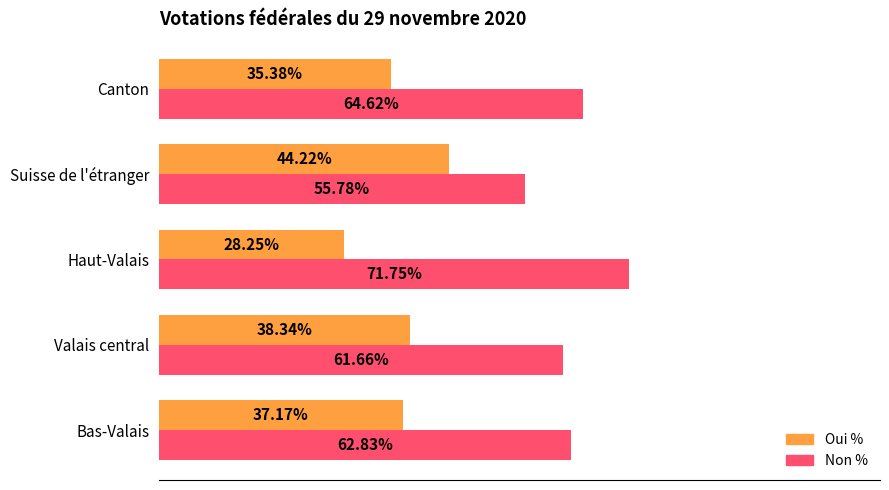

List the series in order of their overall mean, lowest first.

Oui %, Non %